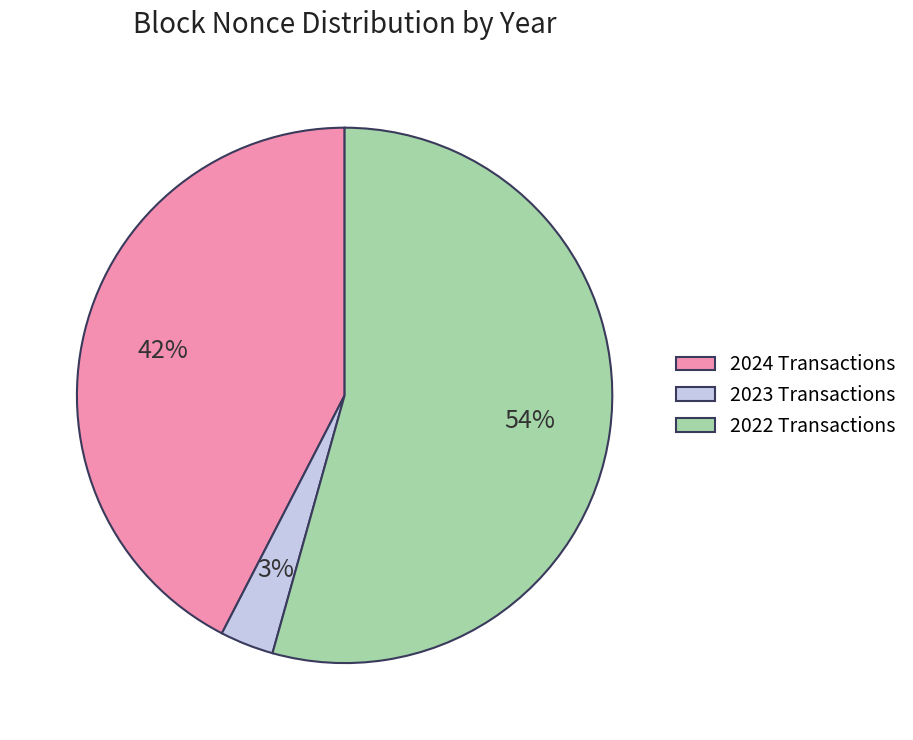

The 2022 Transactions slice represents 54% of the pie. True or false?

True